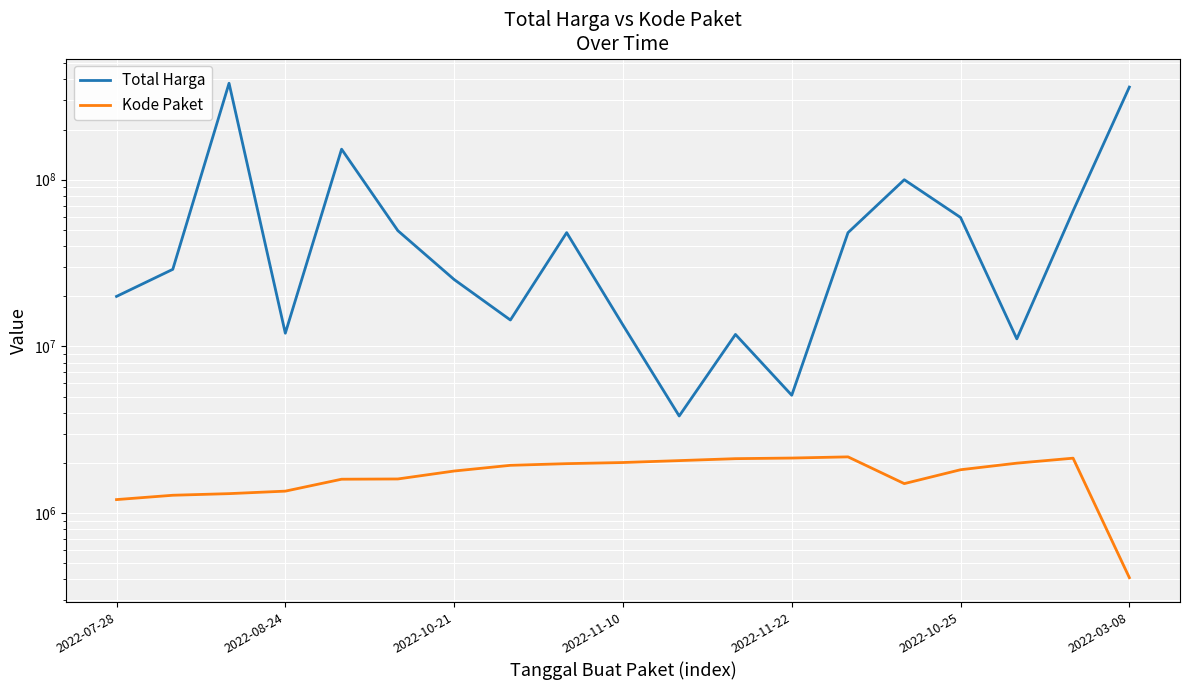

True or false: Total Harga has more than 0 points higher than both neighbors.

True